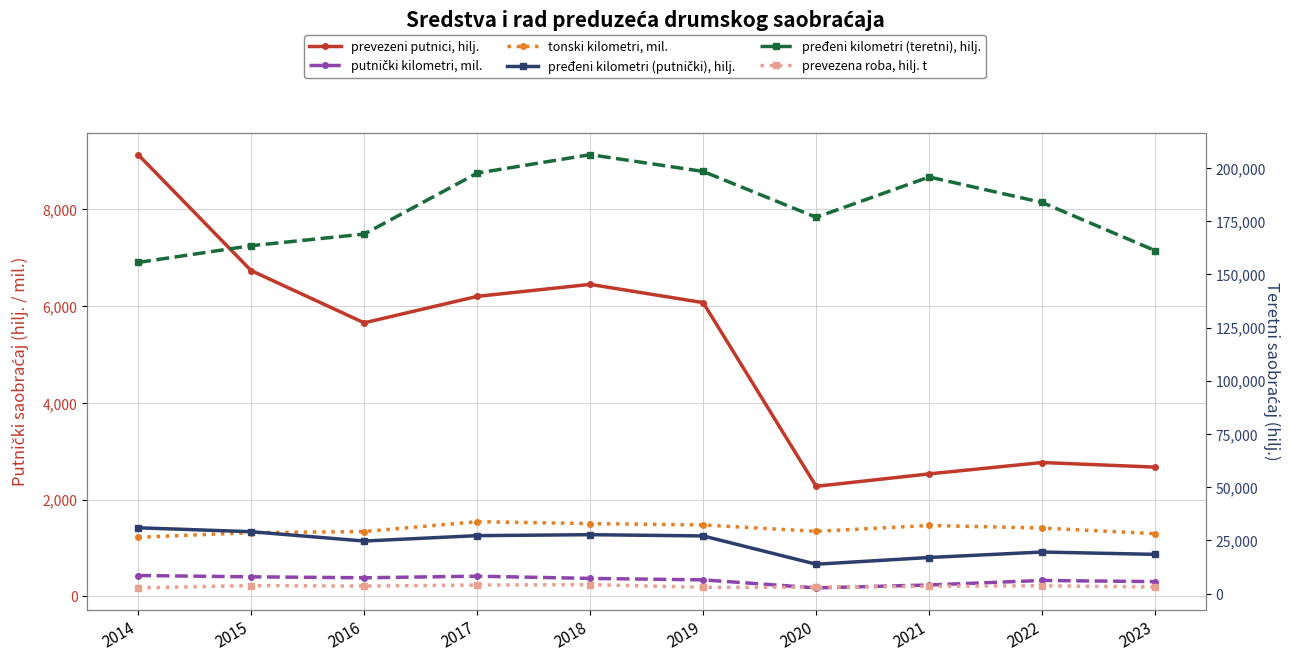

What is the value of the pređeni kilometri (putnički), hilj. point at the 9th from the left?

19522